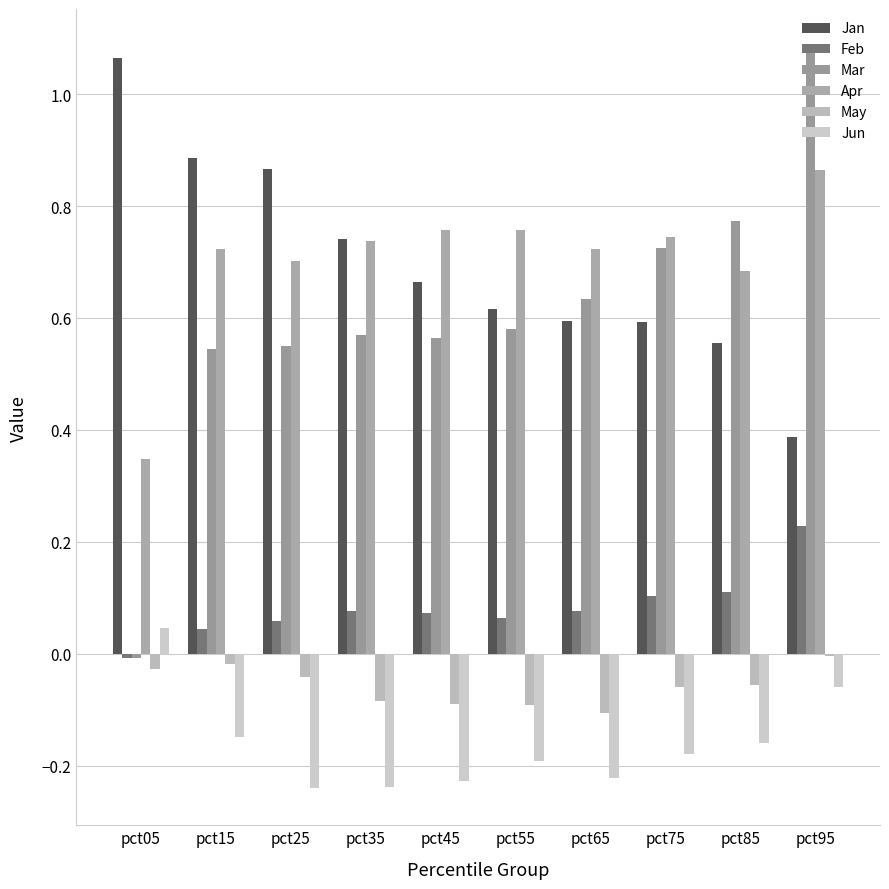

Rank the series by their maximum value, from highest to lowest.

Mar, Jan, Apr, Feb, Jun, May